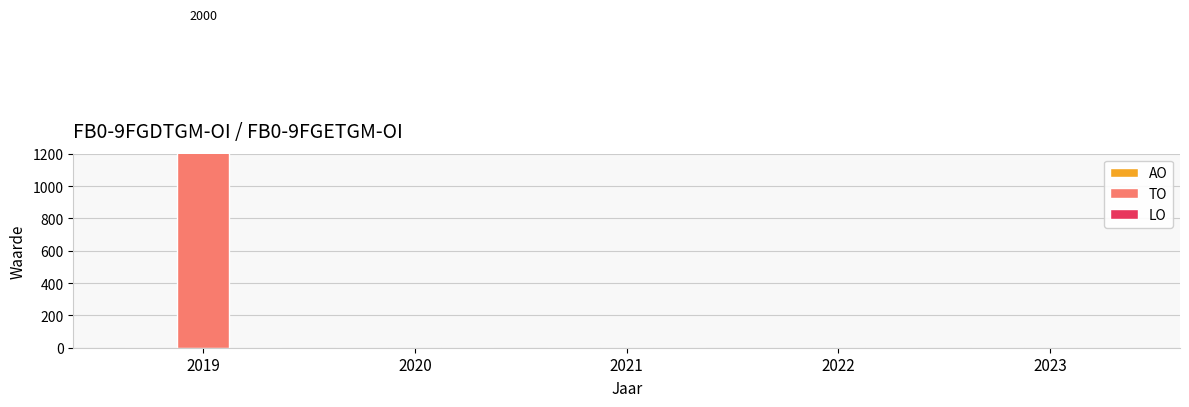

Between 2020 and 2021, which series saw the biggest shift?

AO